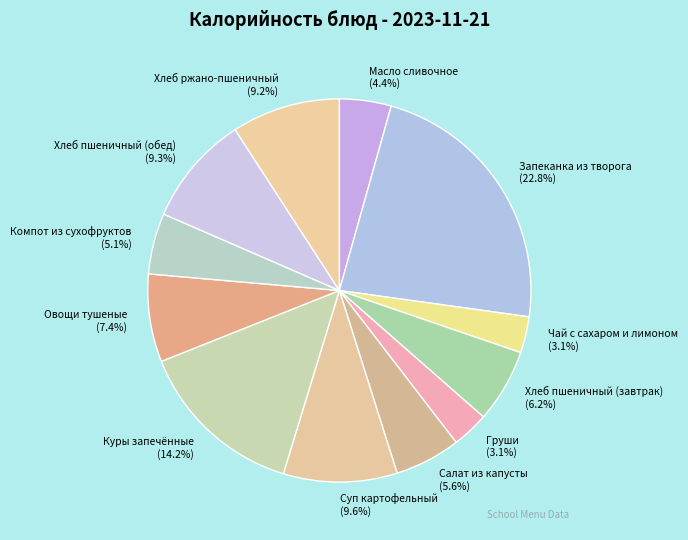

What percentage is NOT represented by Запеканка из творога?

77.2%